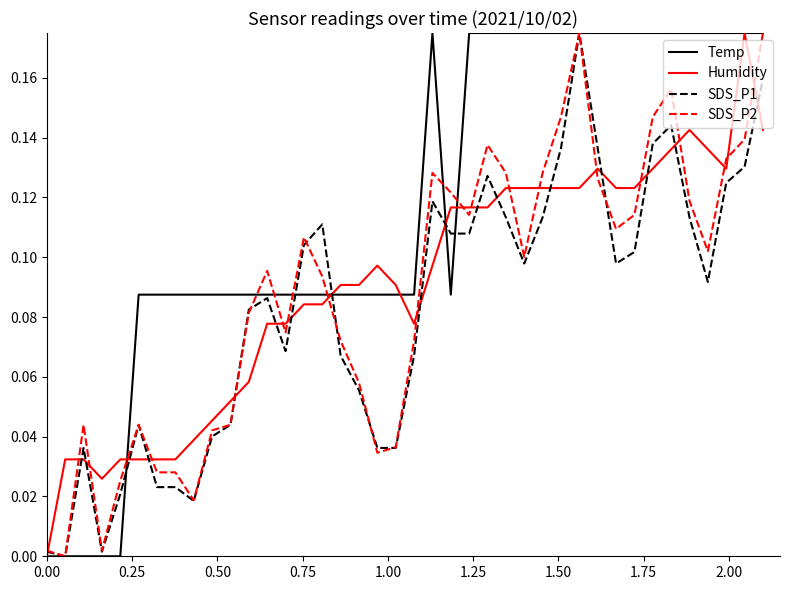

What is the value of the SDS_P1 point at the 17th from the left?

0.1